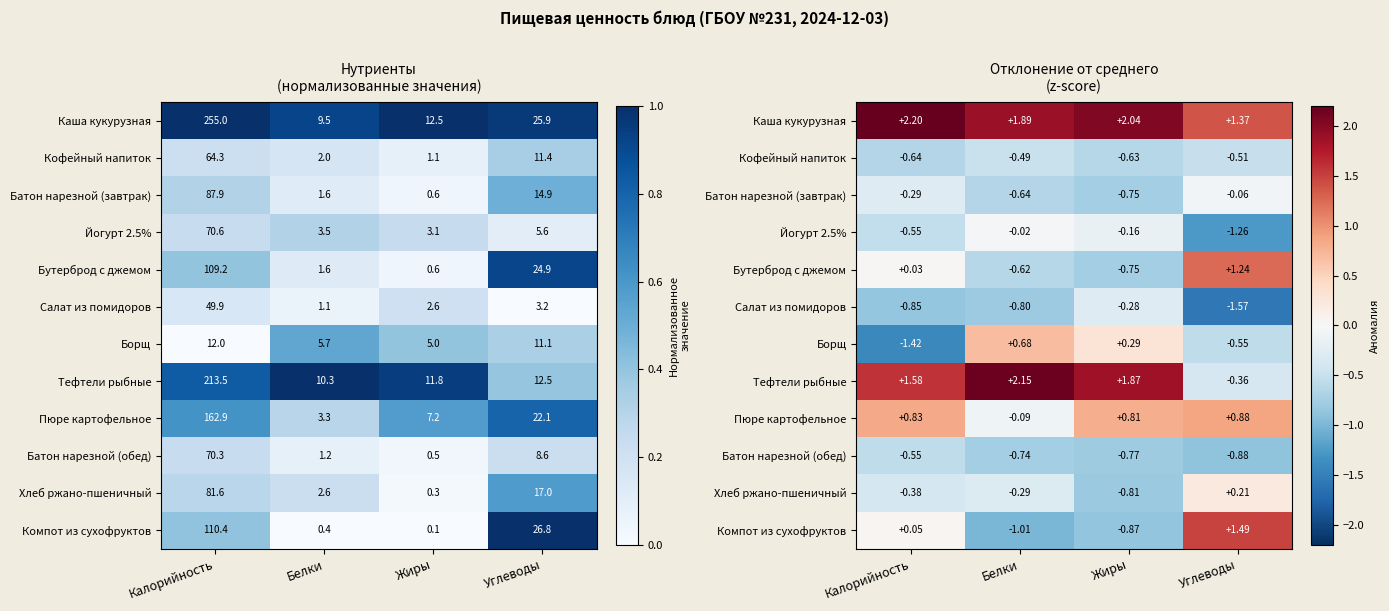

How many negative values does the Борщ series have?

2